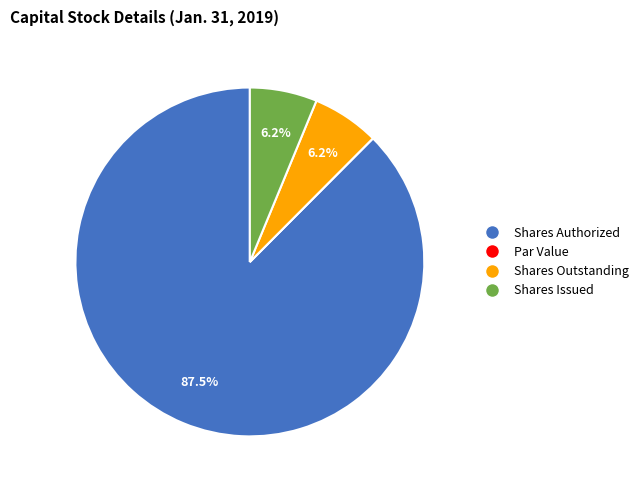

Is there a majority slice in this chart?

Yes